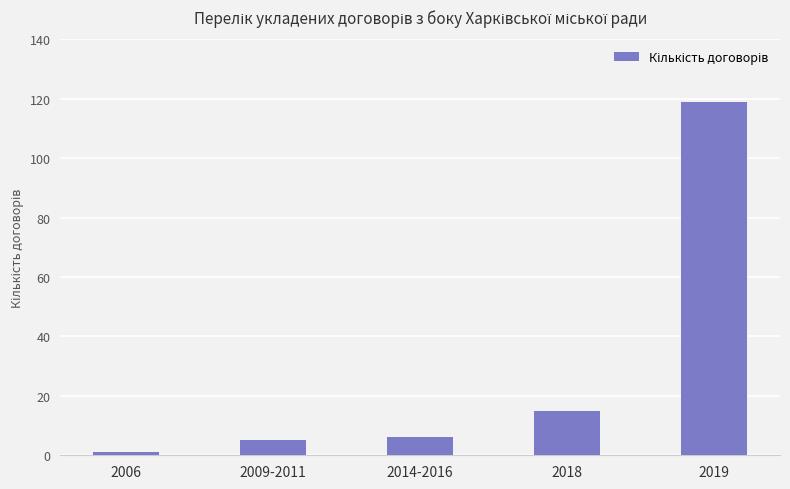

What is the average value?

29